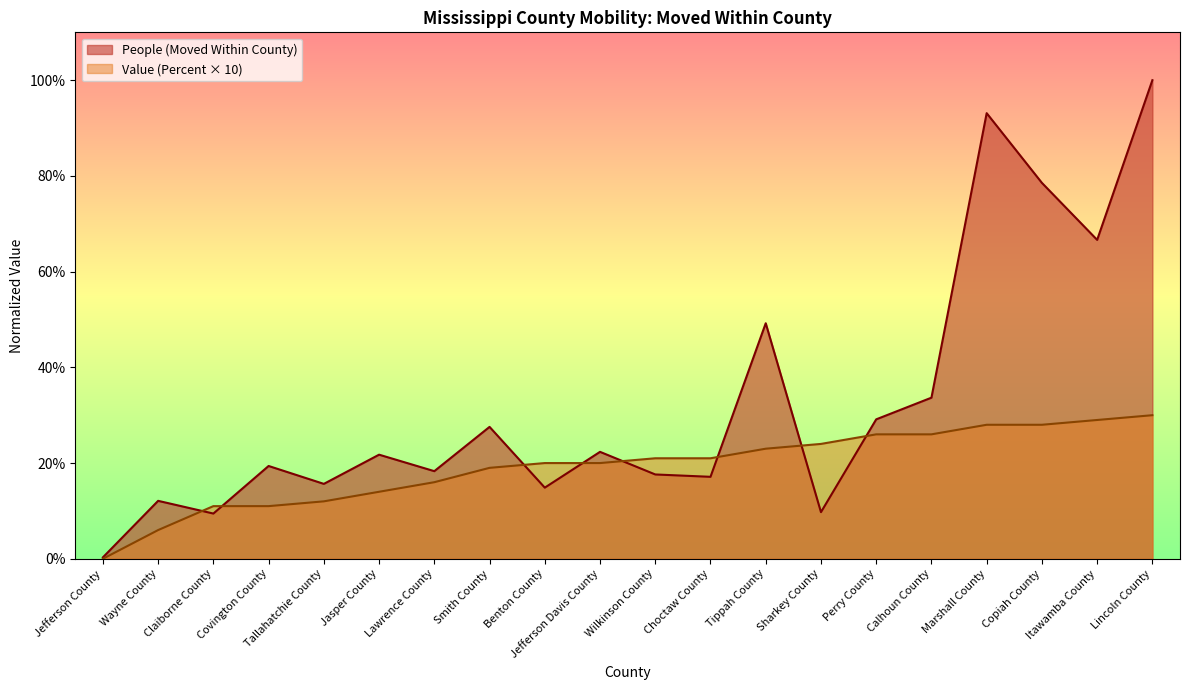

What is the maximum value for People (Moved Within County)?

100.0